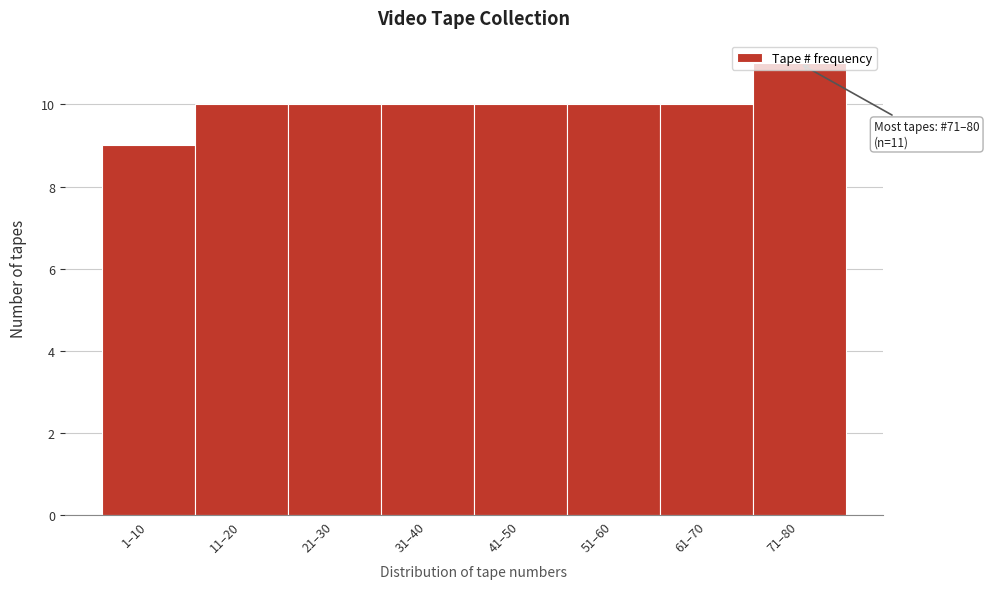

True or false: the data shows 16 at 21–30.

False